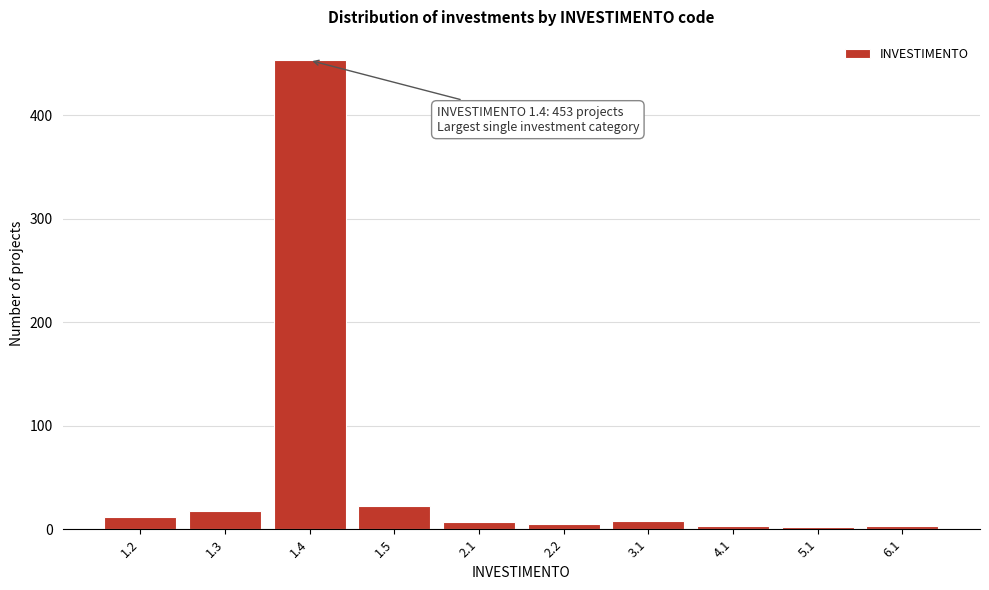

What is the difference between the second highest and second lowest values?

19